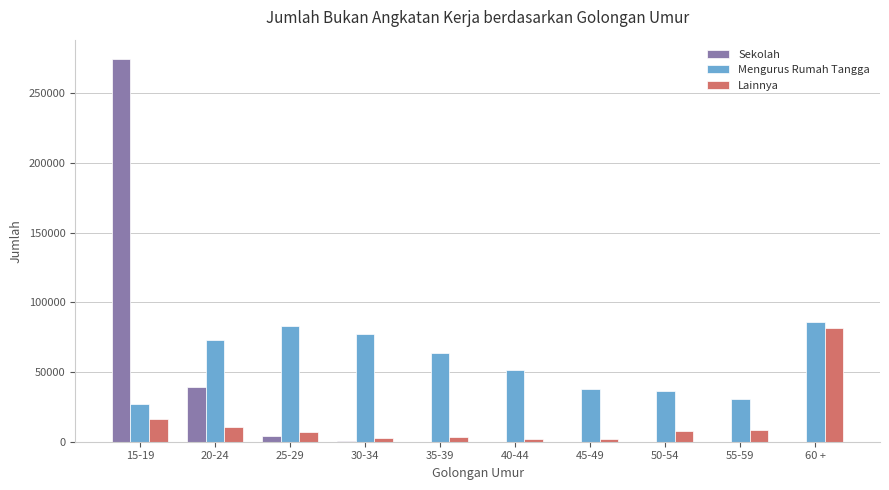

Between 30-34 and 55-59, which series saw the biggest shift?

Mengurus Rumah Tangga